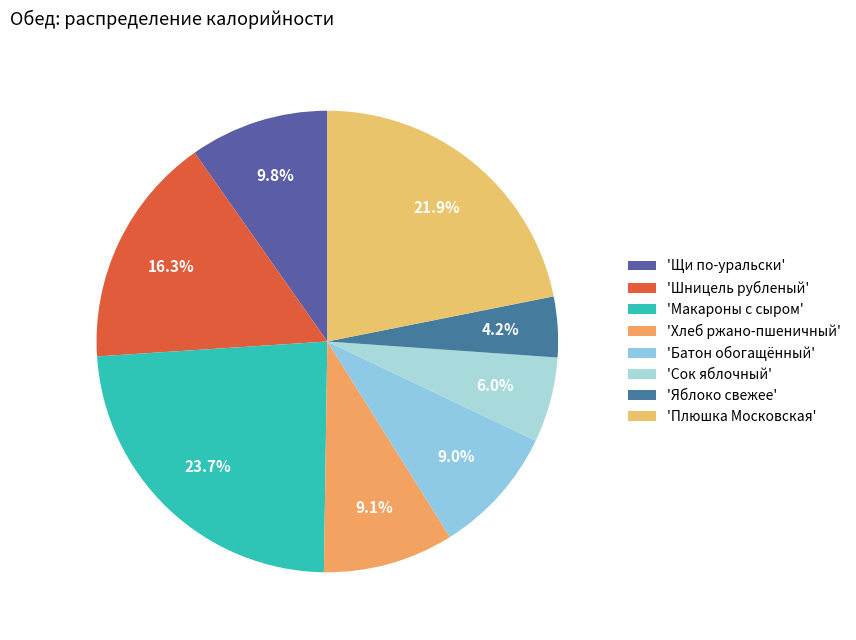

Count the number of slices in the pie.

8